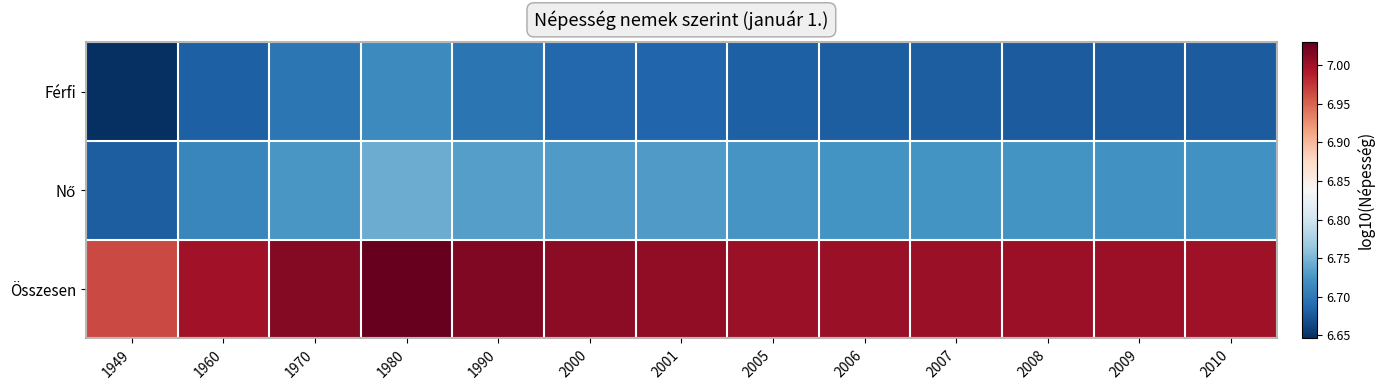

At how many categories does at least one series exceed 6?

13